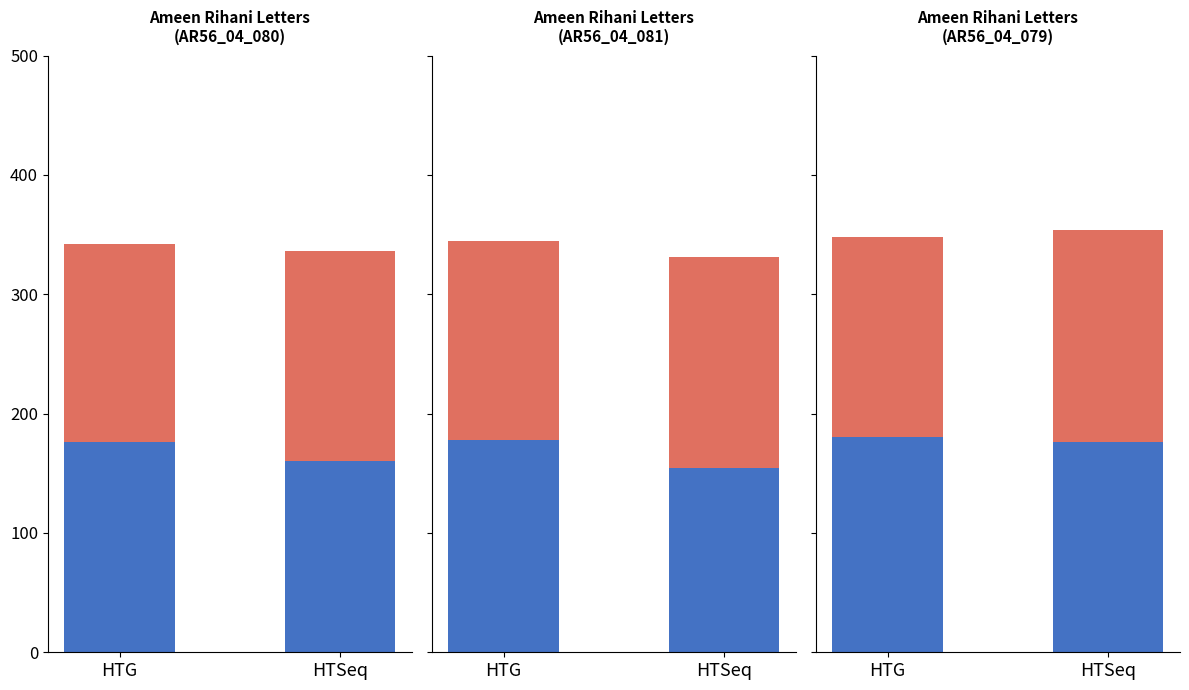

Is the value of Bottom segment at HTG greater than the value of Top segment at HTSeq?

Yes